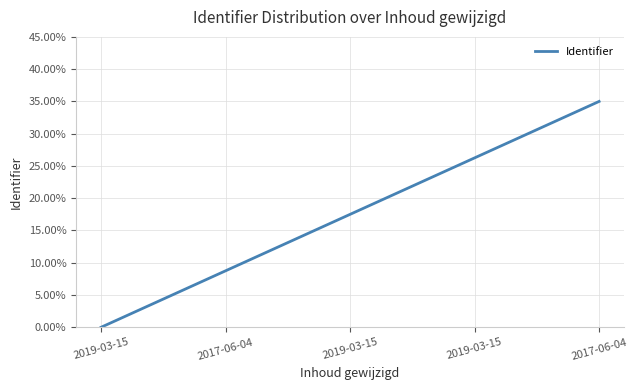

What is the label of the 1st point from the left?

2019-03-15